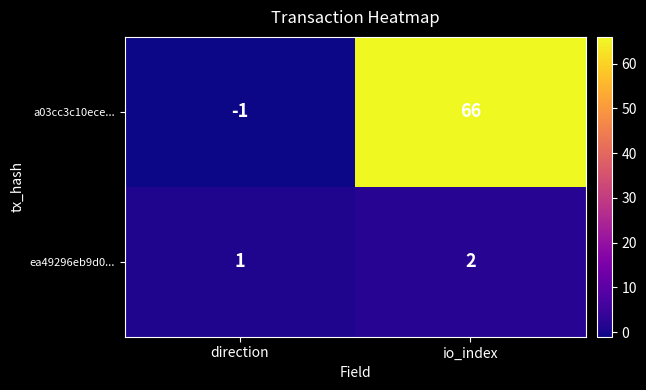

Which series has the largest range (max minus min)?

a03cc3c10ece...